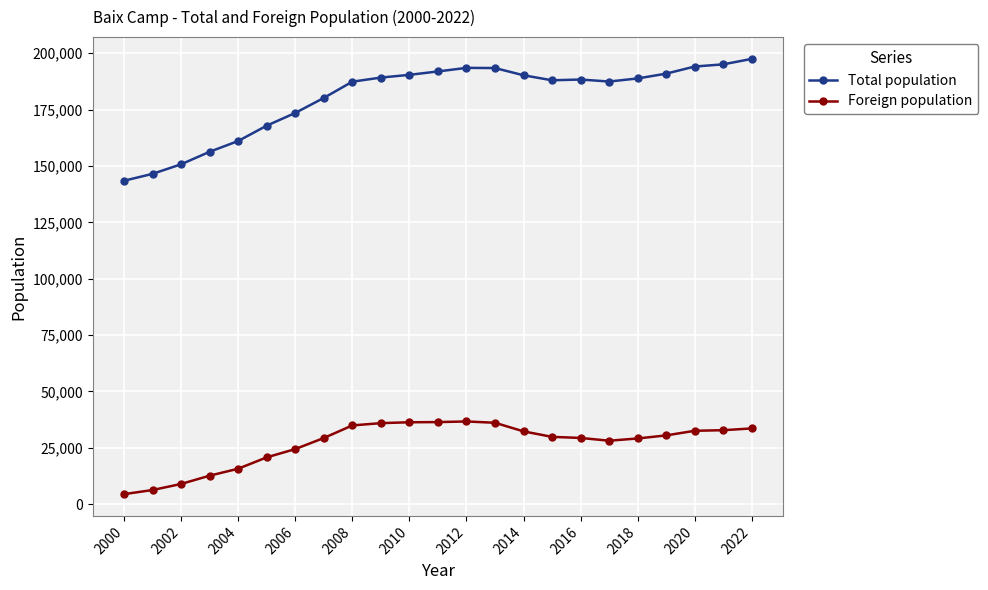

Does the chart display data point markers on the line(s)?

Yes